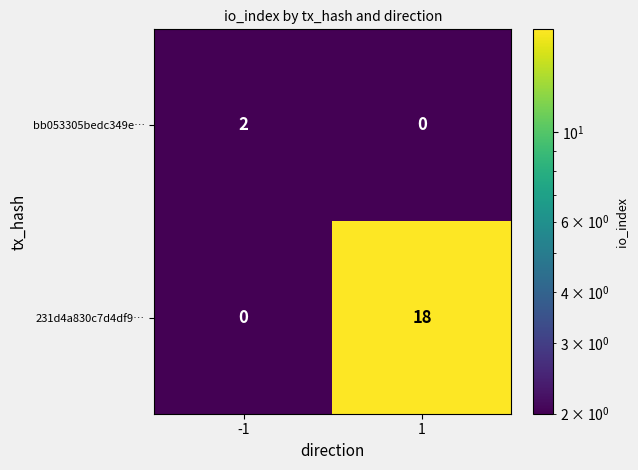

Reading left to right, what are all the values shown in this chart?

bb053305bedc349e…: 2	0
231d4a830c7d4df9…: 0	18